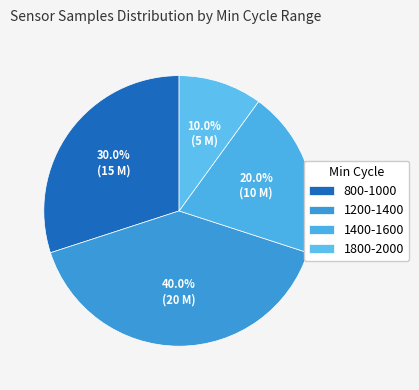

To the nearest percent, what is the average slice percentage?

25%